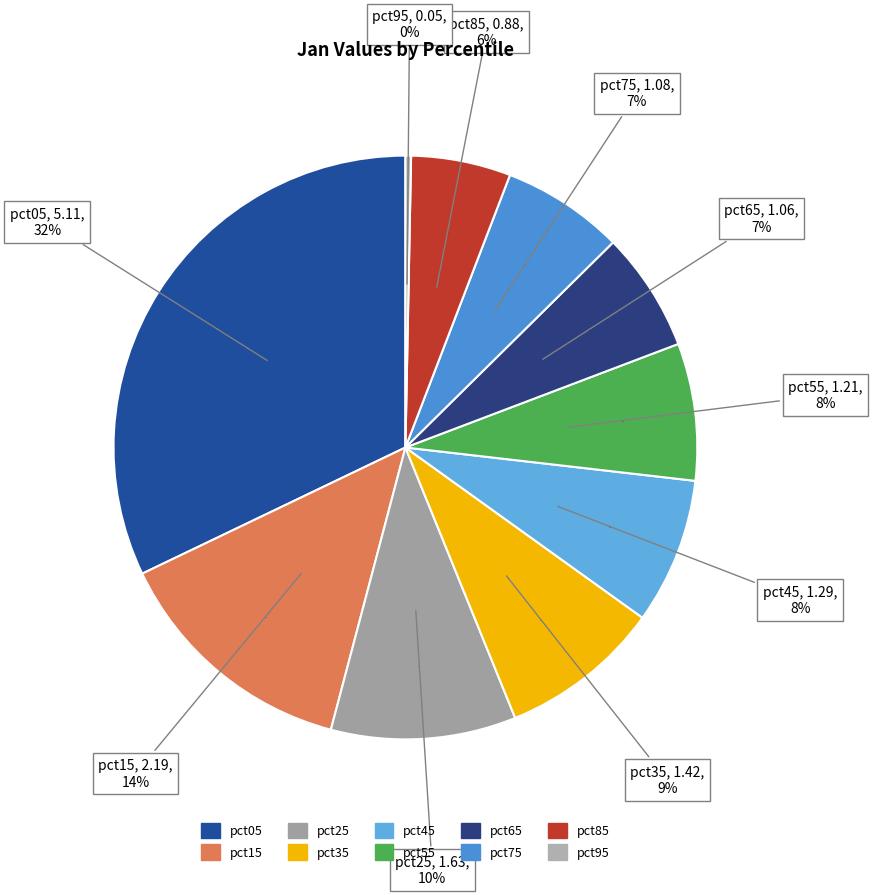

To the nearest percent, what percentage of the pie is pct05?

32%